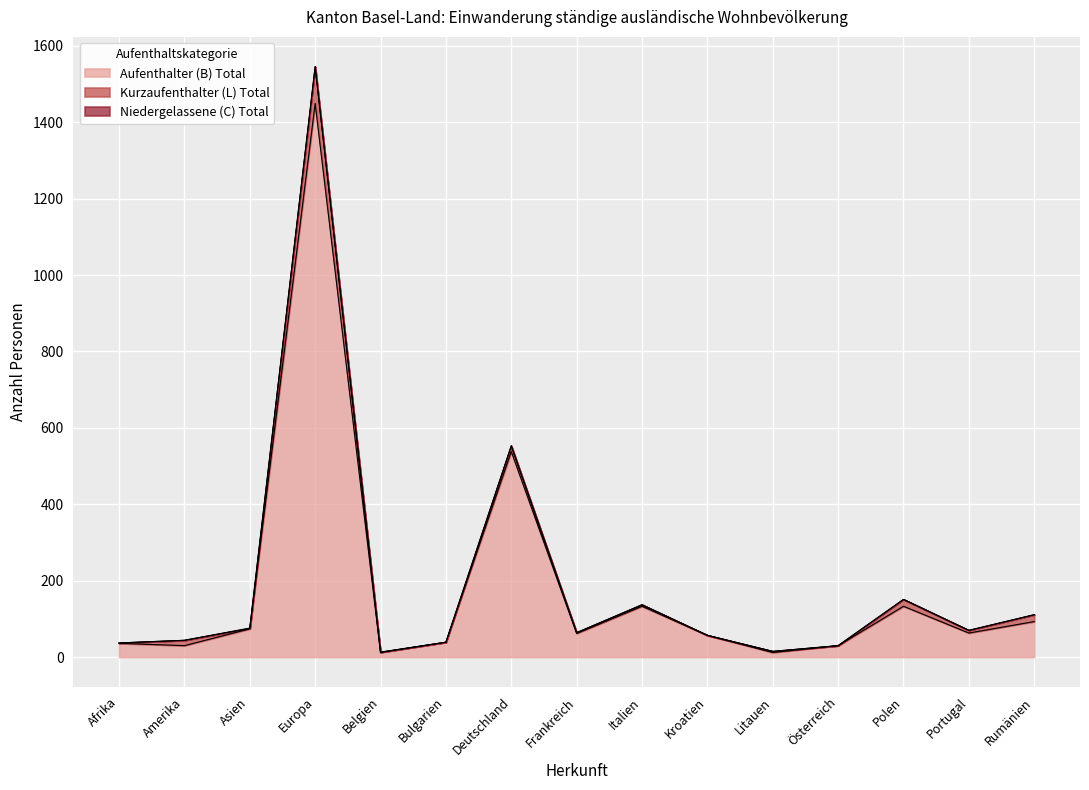

True or false: Aufenthalter (B) Total has a value of 91 at Kroatien.

False